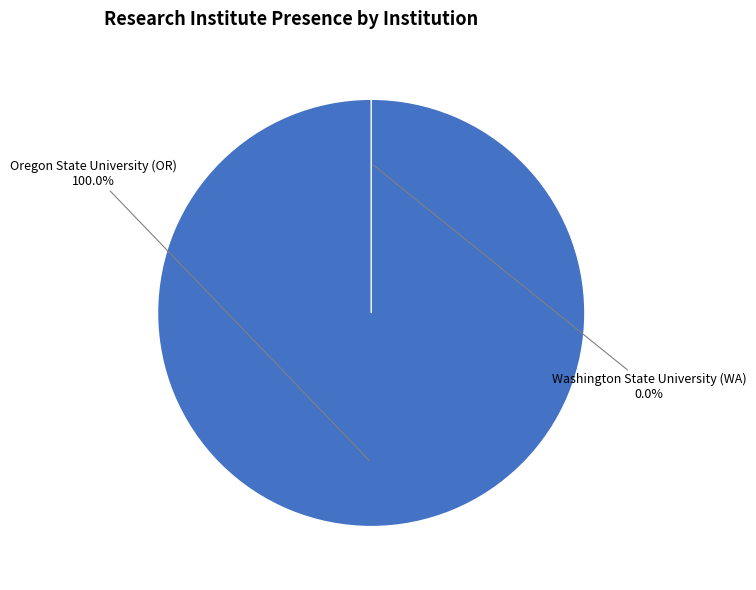

True or false: Oregon State University (OR) accounts for 100% of the total.

True